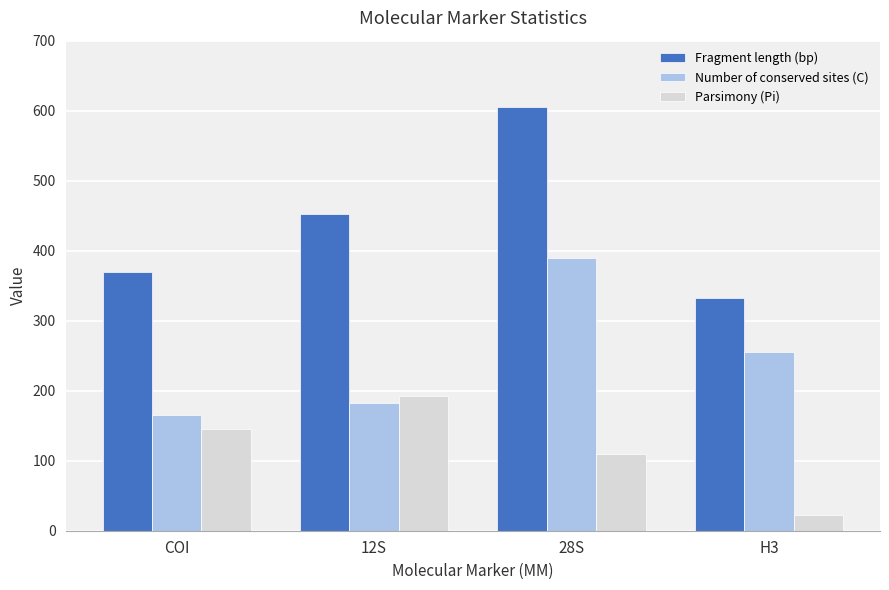

What is the maximum value for Number of conserved sites (C)?

390